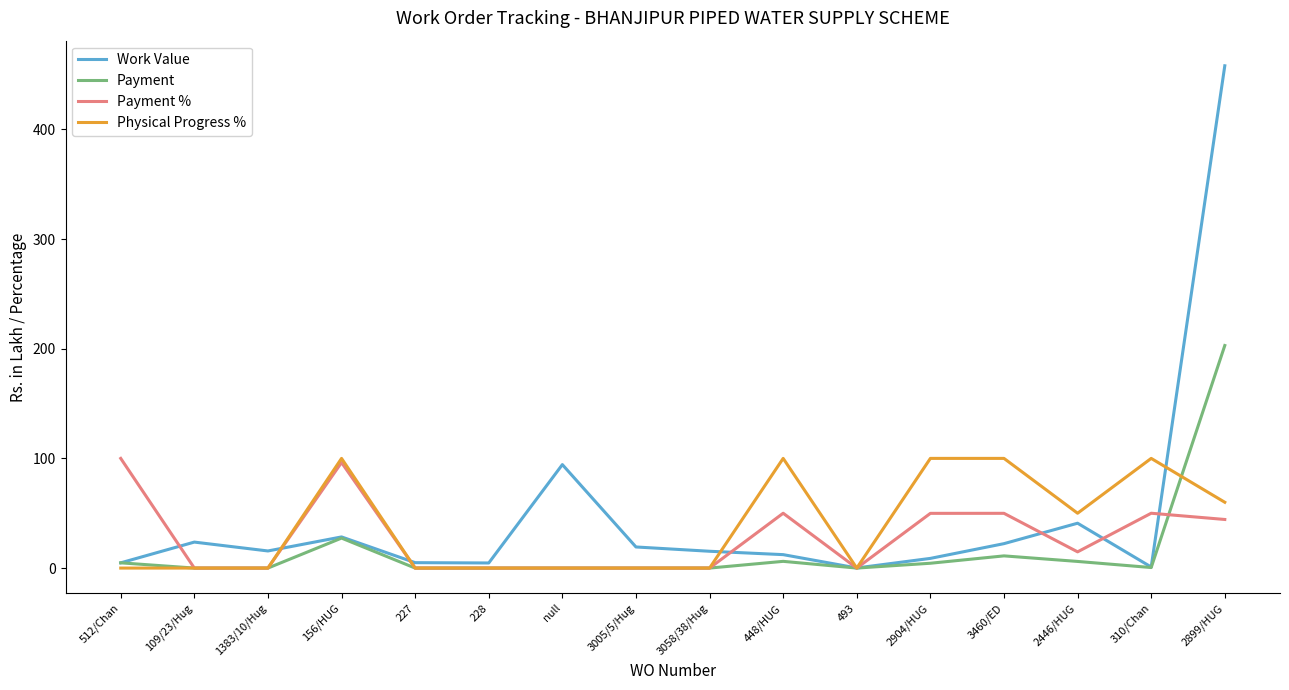

Which series has the largest total across all categories?

Work Value